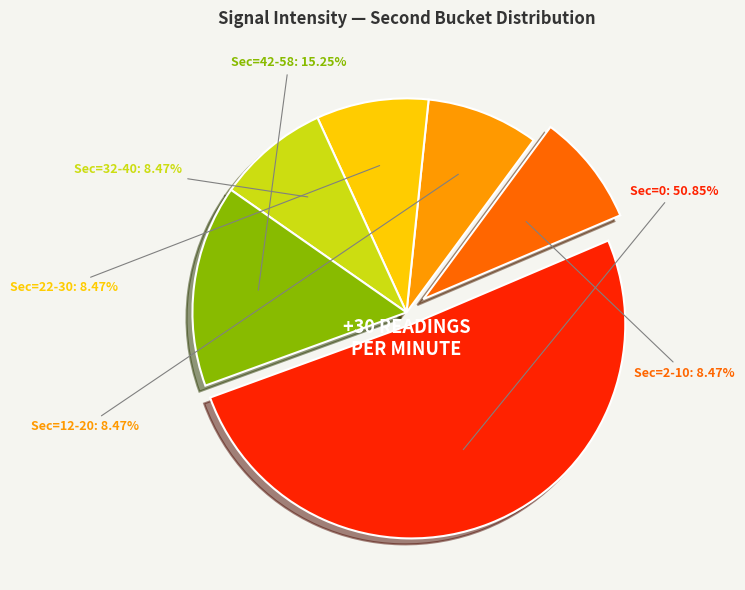

Which category has the biggest portion of the pie?

Sec=0